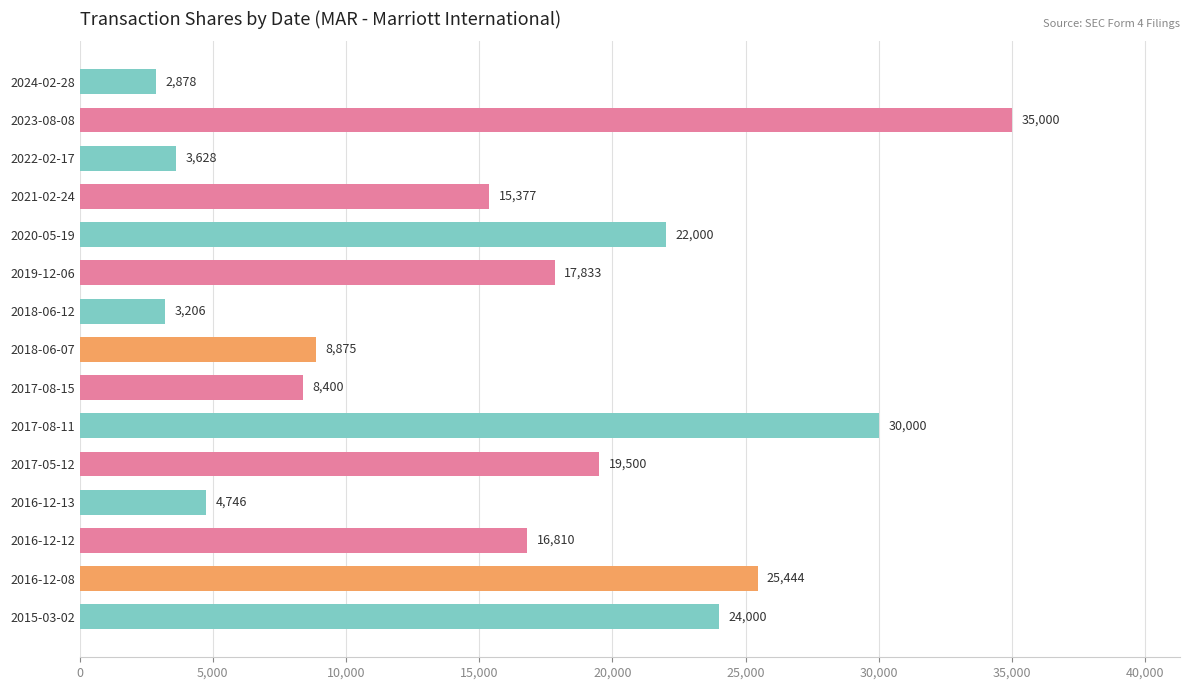

List the labels in order of value, largest first.

2023-08-08, 2017-08-11, 2016-12-08, 2015-03-02, 2020-05-19, 2017-05-12, 2019-12-06, 2016-12-12, 2021-02-24, 2018-06-07, 2017-08-15, 2016-12-13, 2022-02-17, 2018-06-12, 2024-02-28